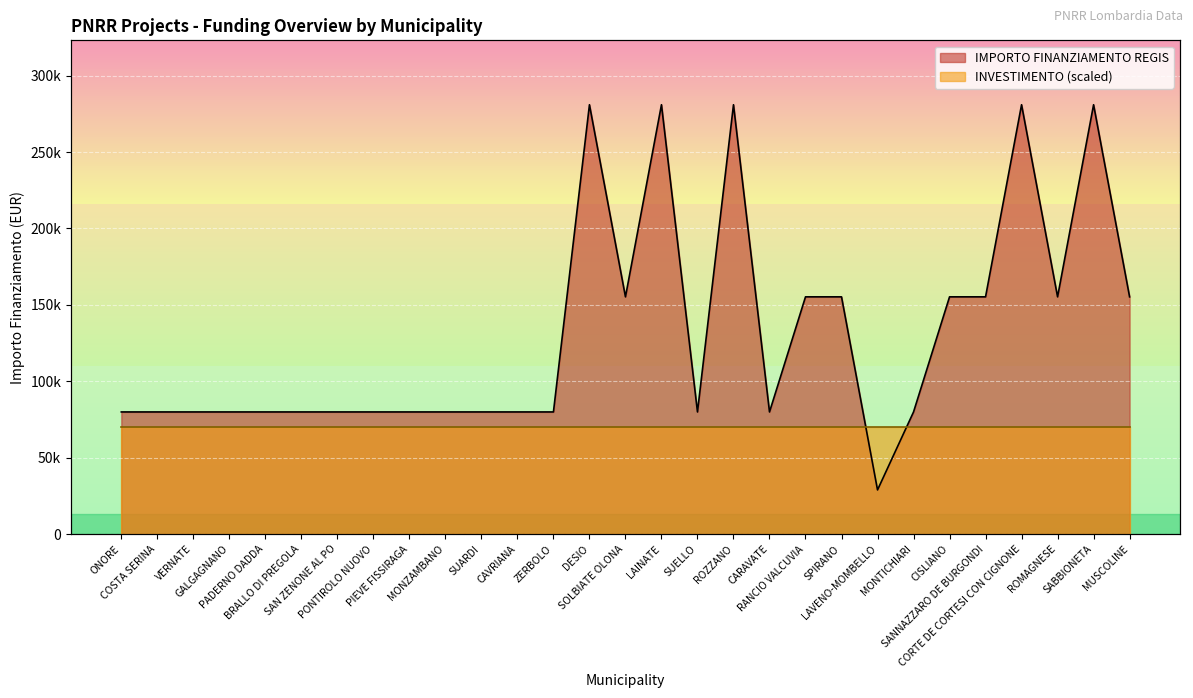

Reading left to right, list all the values displayed in this chart.

ONORE=79922	COSTA SERINA=79922	VERNATE=79922	GALGAGNANO=79922	PADERNO DADDA=79922	BRALLO DI PREGOLA=79922	SAN ZENONE AL PO=79922	PONTIROLO NUOVO=79922	PIEVE FISSIRAGA=79922	MONZAMBANO=79922	SUARDI=79922	CAVRIANA=79922	ZERBOLO=79922	DESIO=280932	SOLBIATE OLONA=155234	LAINATE=280932	SUELLO=79922	ROZZANO=280932	CARAVATE=79922	RANCIO VALCUVIA=155234	SPIRANO=155234	LAVENO-MOMBELLO=28902	MONTICHIARI=79922	CISLIANO=155234	SANNAZZARO DE BURGONDI=155234	CORTE DE CORTESI CON CIGNONE=280932	ROMAGNESE=155234	SABBIONETA=280932	MUSCOLINE=155234